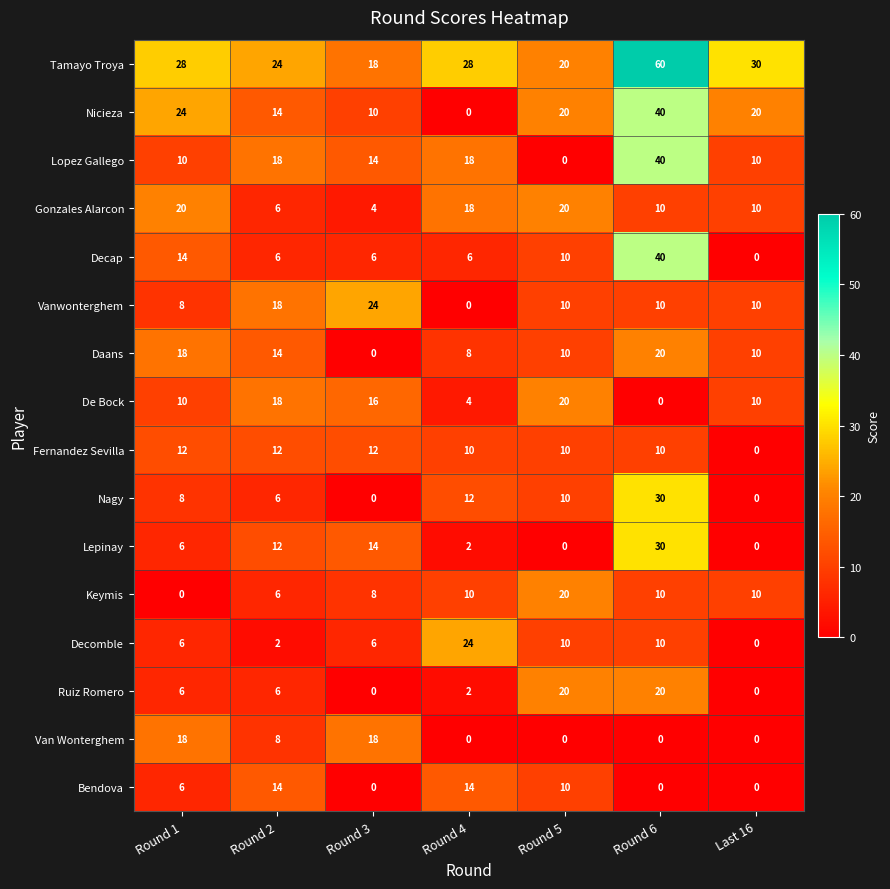

At which category is the sum across all series the highest?

Round 6